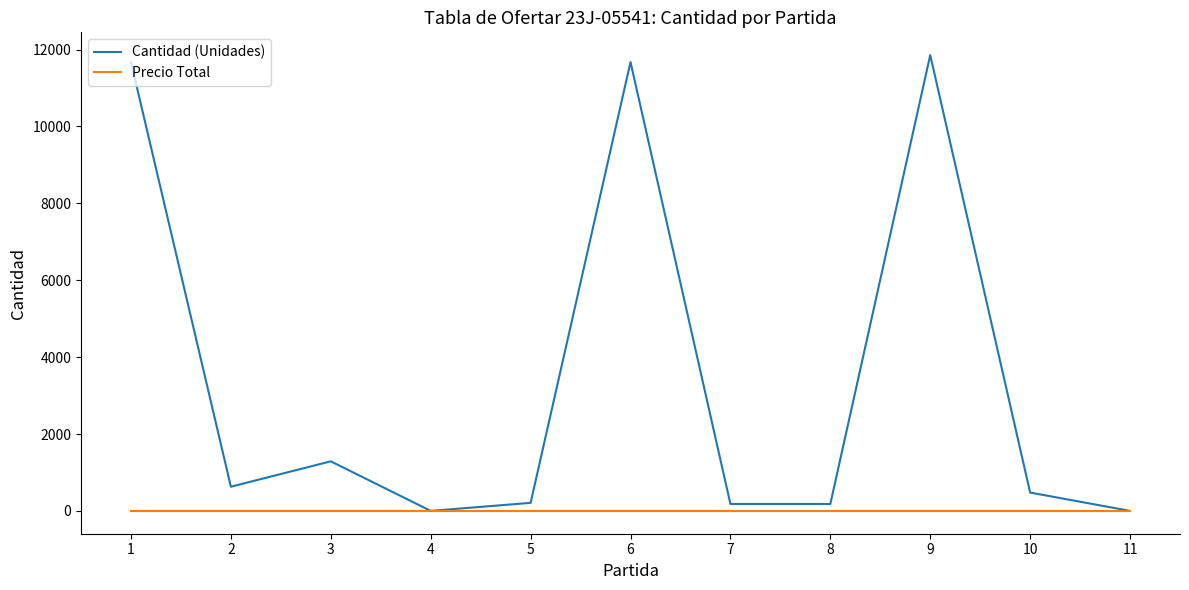

List the series in order of their peak value, lowest first.

Precio Total, Cantidad (Unidades)